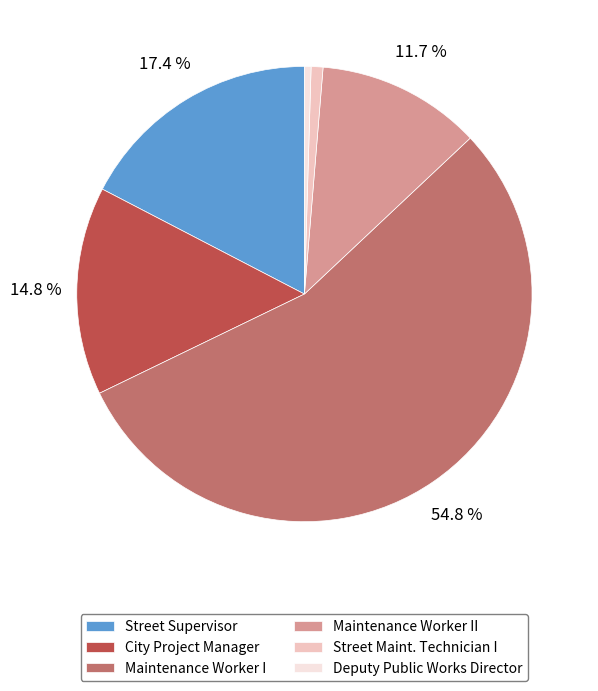

What is the largest slice in the pie chart?

Maintenance Worker I